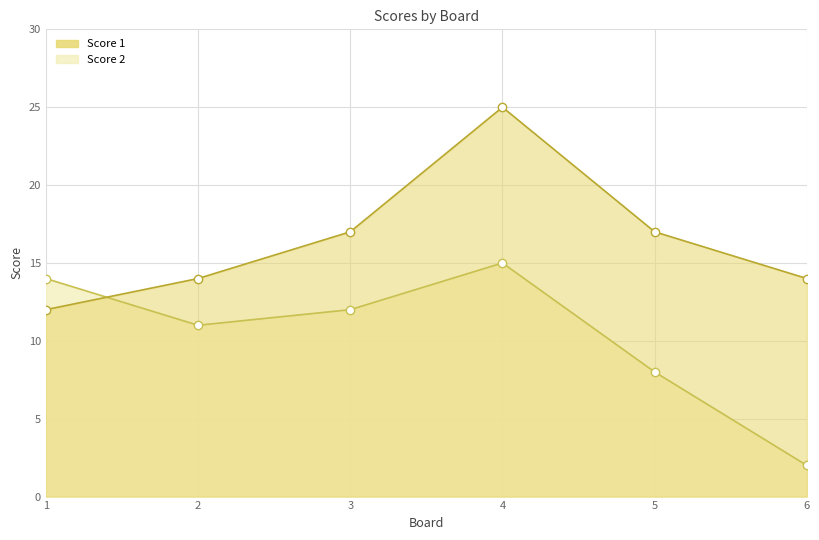

Count the Score 1 values in the range 14 to 17.

4